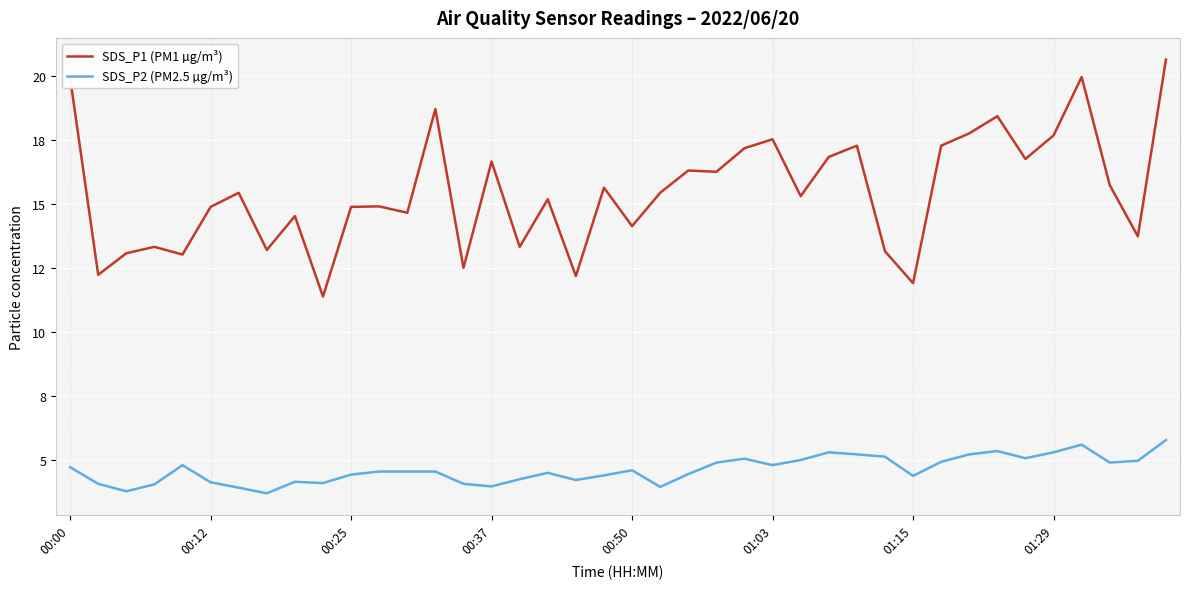

What are all the series names shown in the legend?

SDS_P1 (PM1 µg/m³), SDS_P2 (PM2.5 µg/m³)